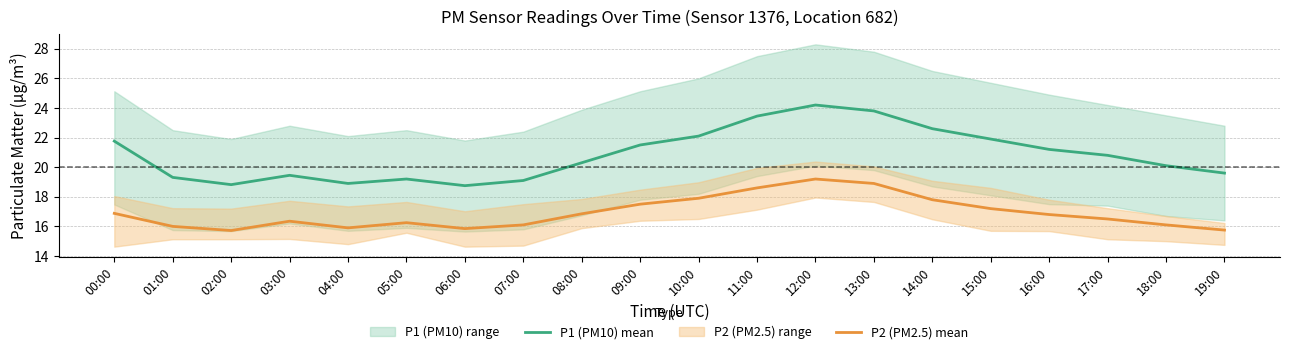

Does the chart display data point markers on the line(s)?

No